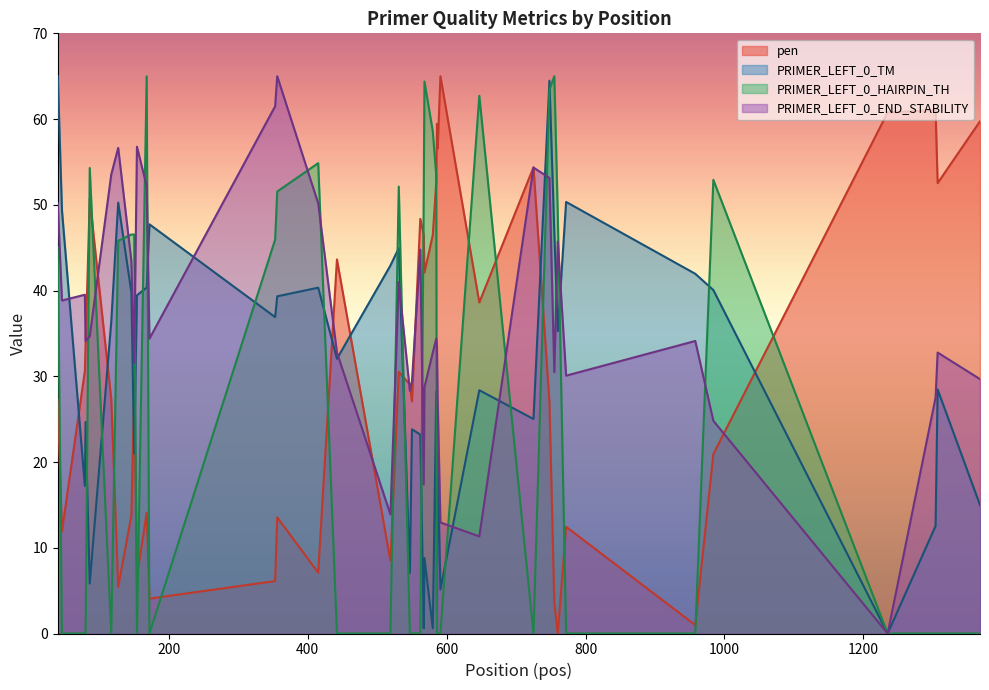

List the labels in order of PRIMER_LEFT_0_END_STABILITY value, largest first.

356, 353, 154, 127, 725, 117, 748, 168, 40, 415, 760, 562, 146, 531, 79, 46, 86, 172, 585, 80, 958, 586, 442, 580, 1307, 150, 755, 772, 1368, 550, 568, 547, 1304, 587, 984, 567, 519, 591, 647, 1235